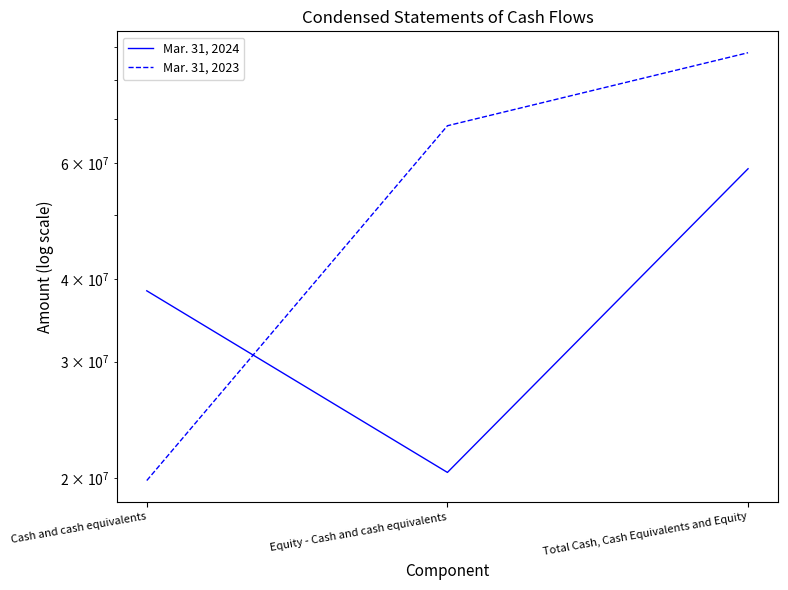

Rank the series at Total Cash, Cash Equivalents and Equity from highest to lowest value.

Mar. 31, 2023, Mar. 31, 2024